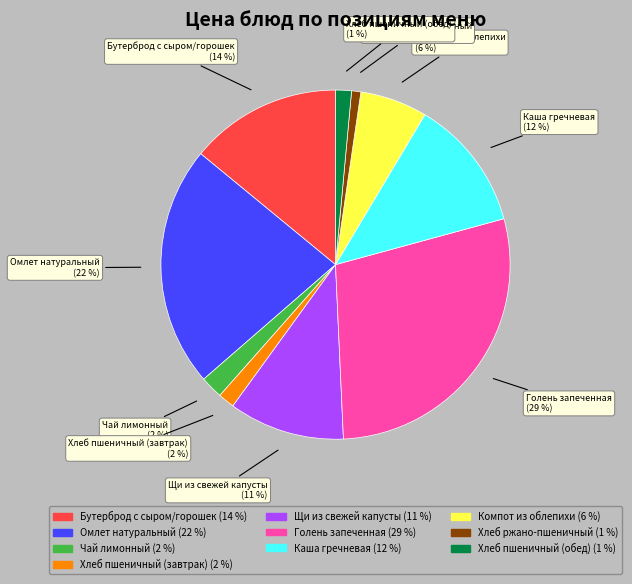

True or false: Чай лимонный accounts for 2% of the total.

True